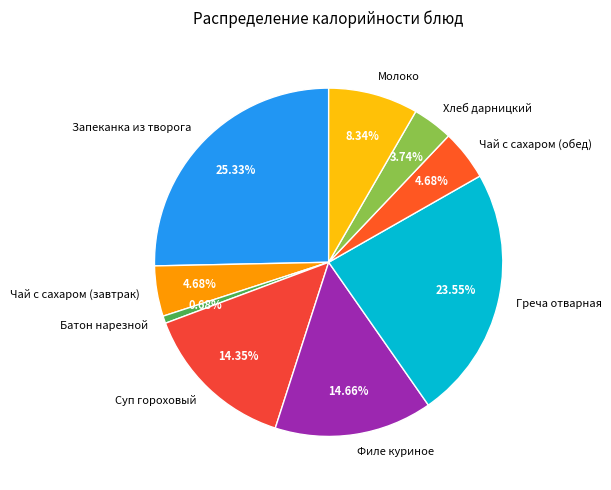

Between Батон нарезной and Чай с сахаром (завтрак), which is larger?

Чай с сахаром (завтрак)